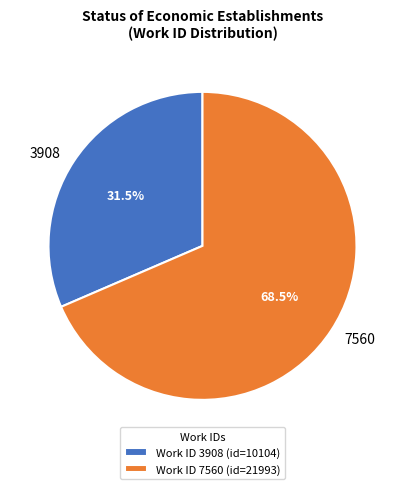

What is the largest slice in the pie chart?

7560